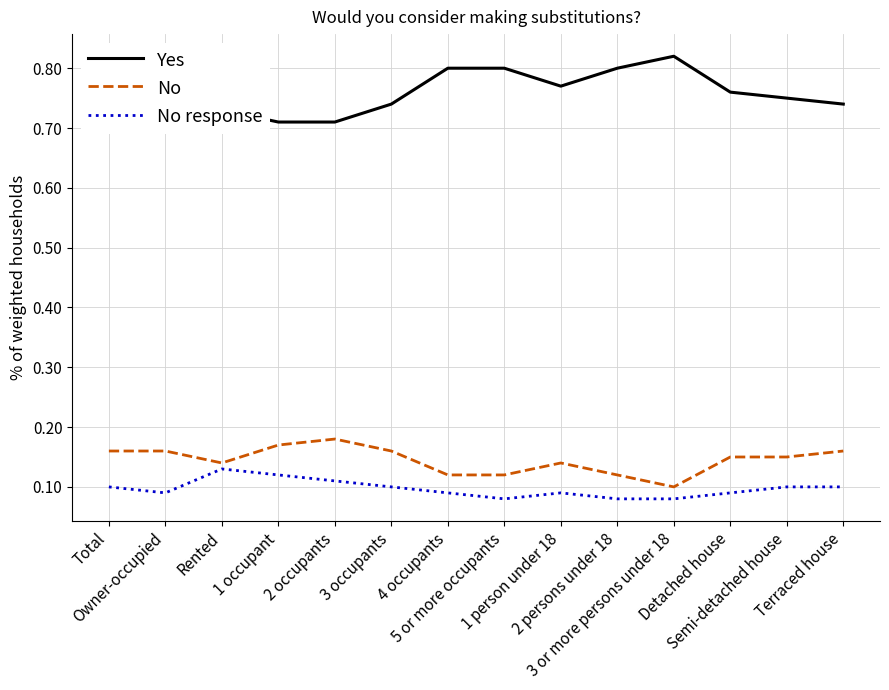

Rank the series by their maximum value, from highest to lowest.

Yes, No, No response